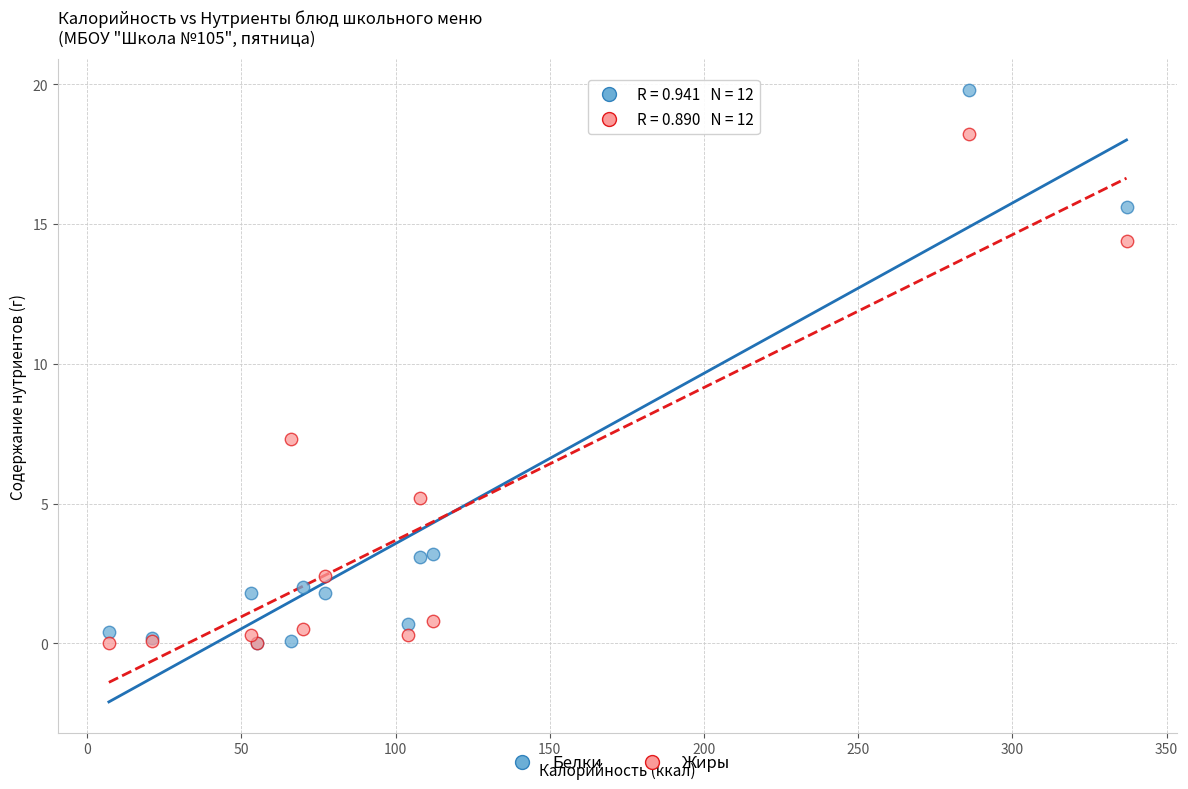

In the Жиры series, what Y value is closest to 9?

7.3